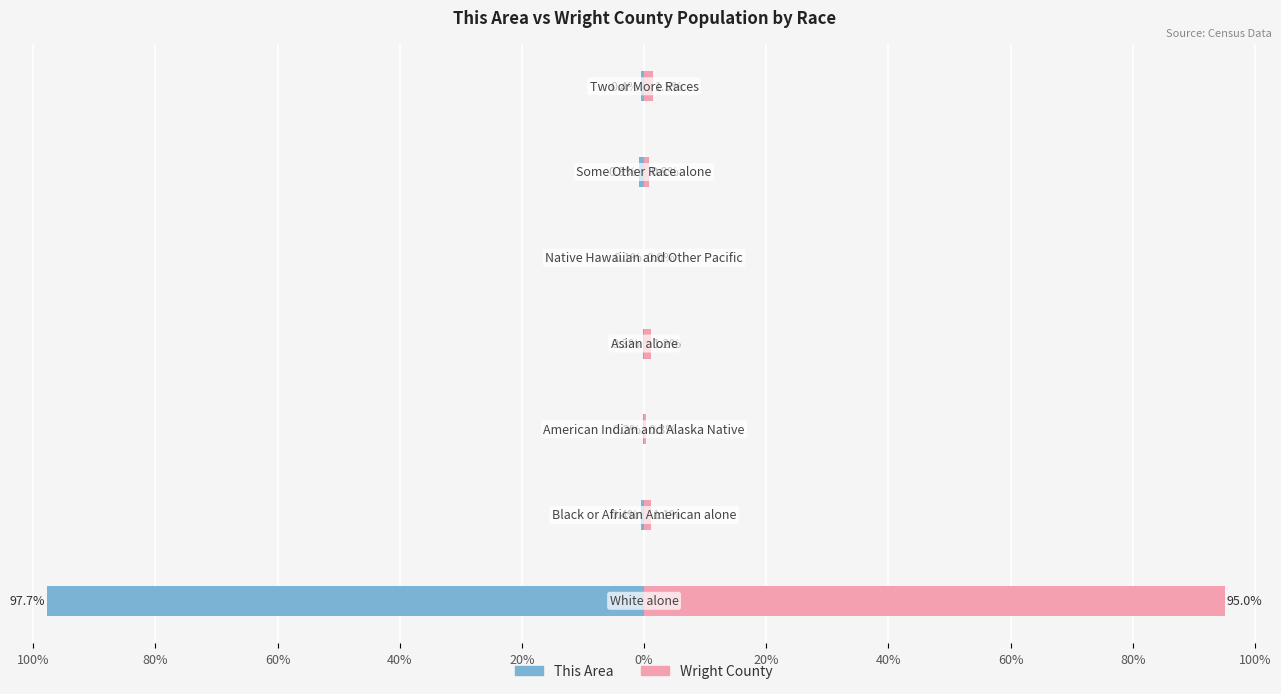

What is the average value of the Wright County series?

14.3